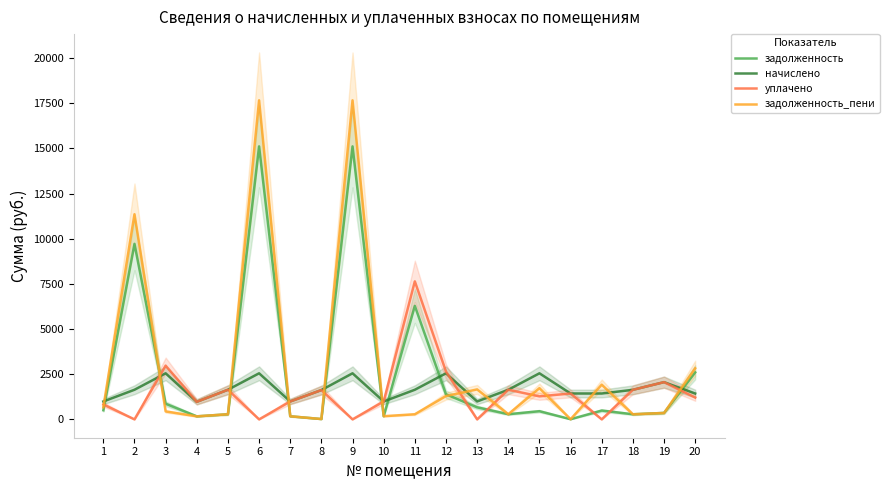

Is the value of задолженность at 10 greater than the value of задолженность_пени at 16?

Yes